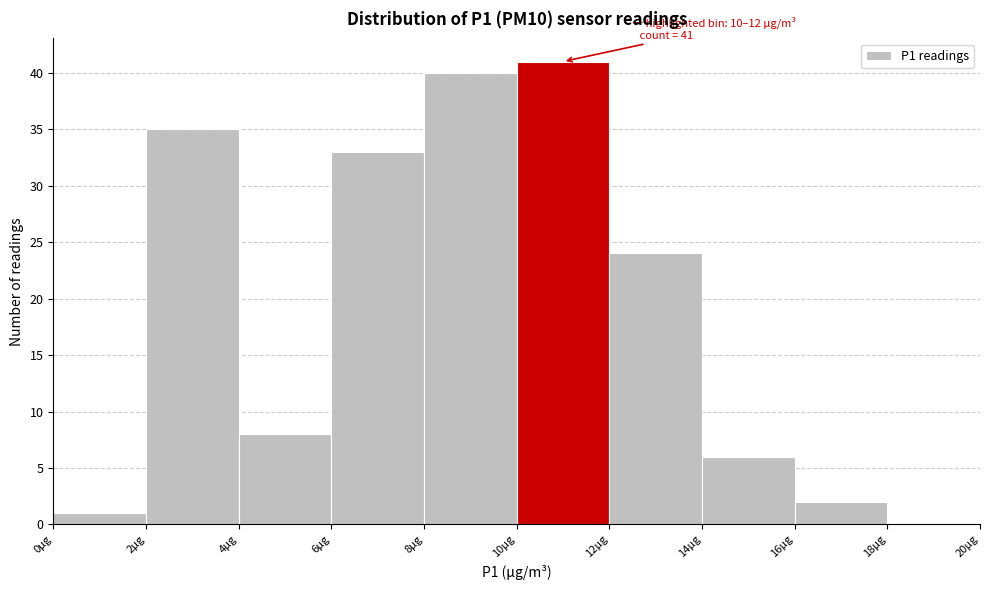

Which range on the x-axis has the tallest bar?

10 to 12